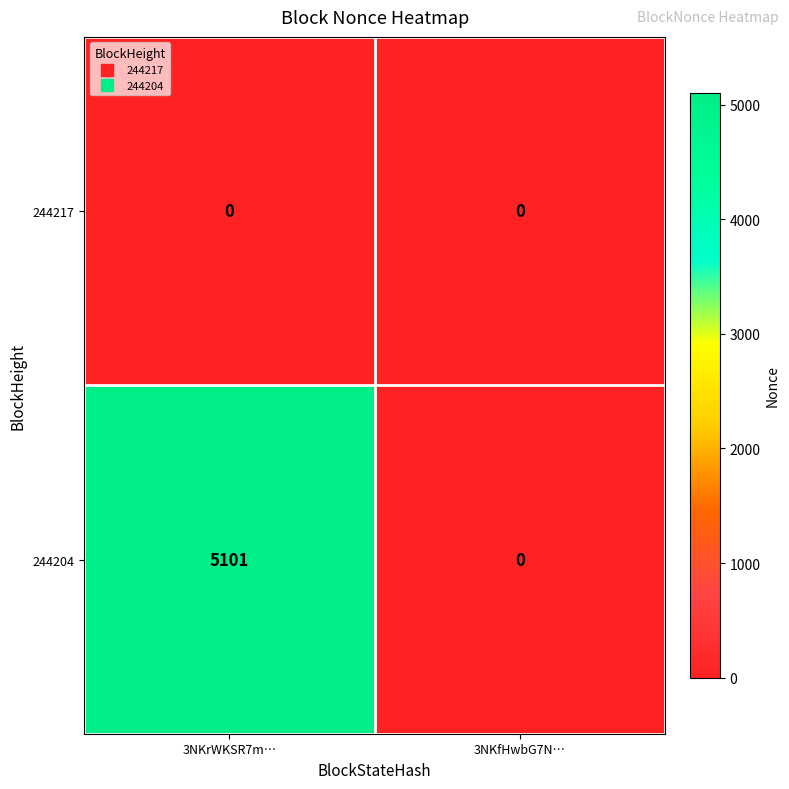

What is the difference between the 244204 values at 3NKrWKSR7m… and 3NKfHwbG7N…?

5101